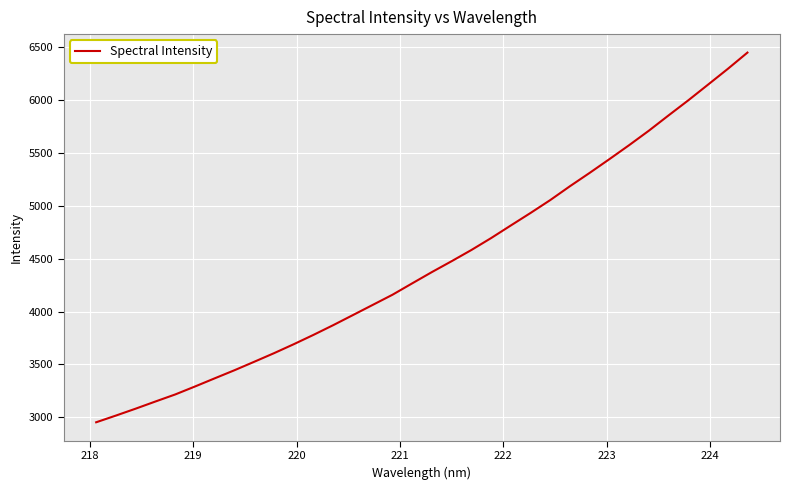

What is the smallest value displayed?

2953.8